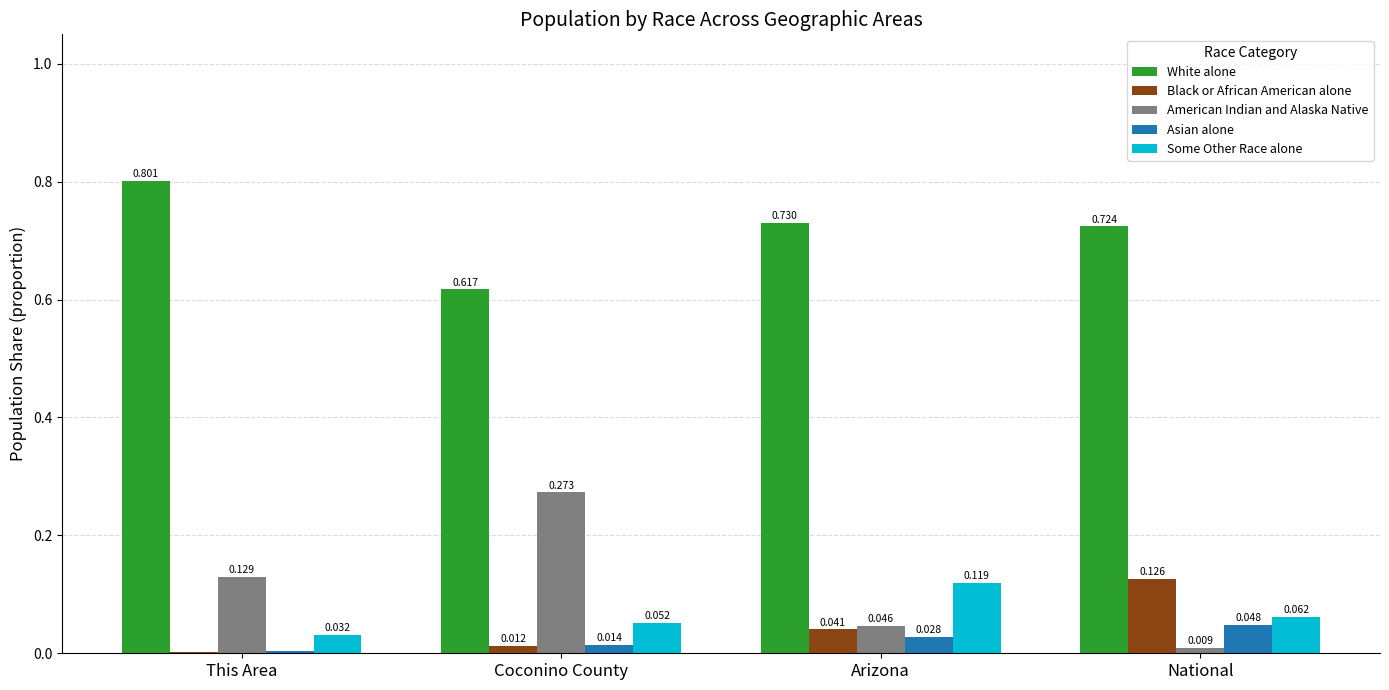

Is the value of Some Other Race alone at This Area greater than the value of White alone at This Area?

No